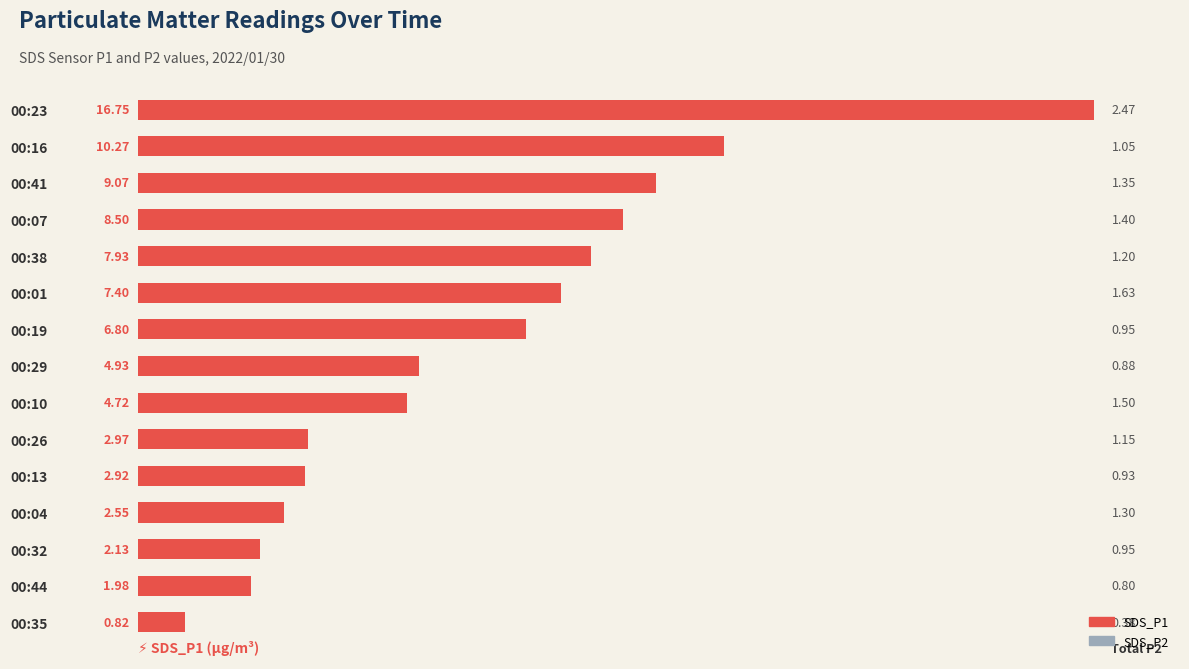

What are all the series names shown in the legend?

SDS_P2, SDS_P1